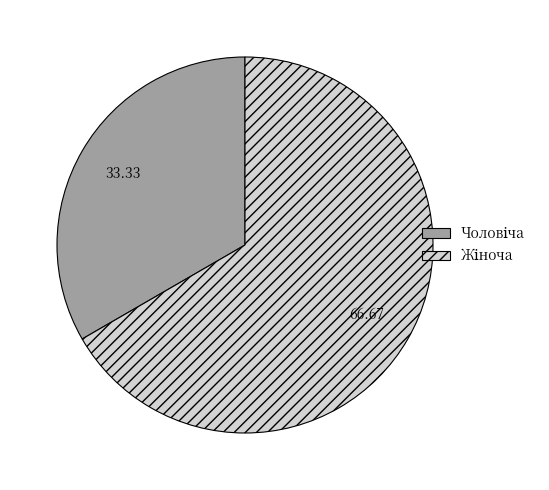

Does any single category account for the majority?

Yes